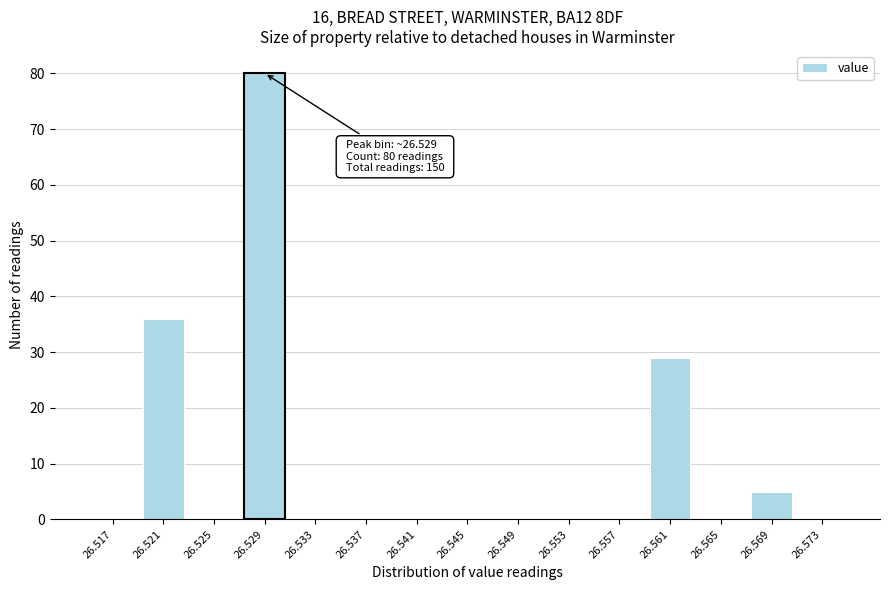

Reading left to right, what are all the values shown in this chart?

26.517=0	26.521=36	26.525=0	26.529=80	26.533=0	26.537=0	26.541=0	26.545=0	26.549=0	26.553=0	26.557=0	26.561=29	26.565=0	26.569=5	26.573=0